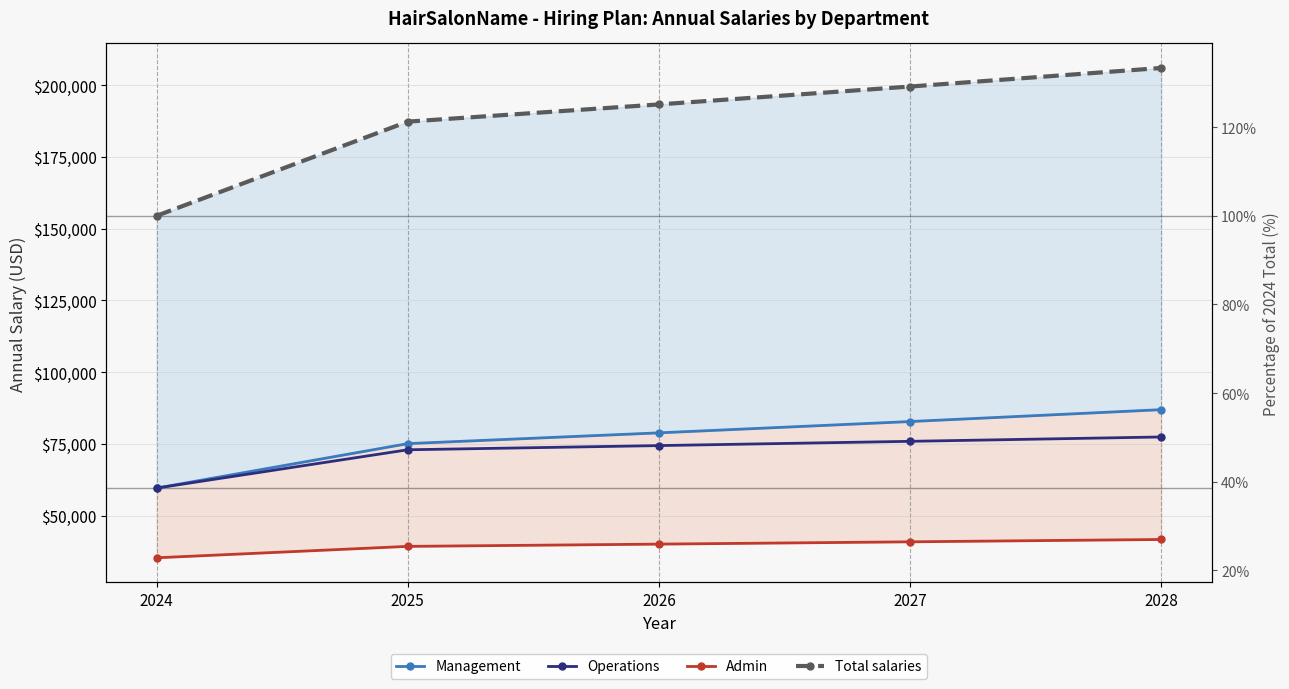

At which category is the sum across all series the highest?

2028